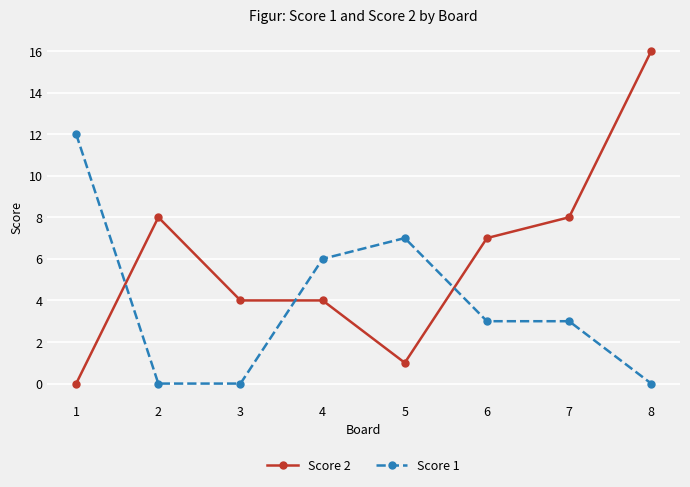

What are all the series names shown in the legend?

Score 2, Score 1